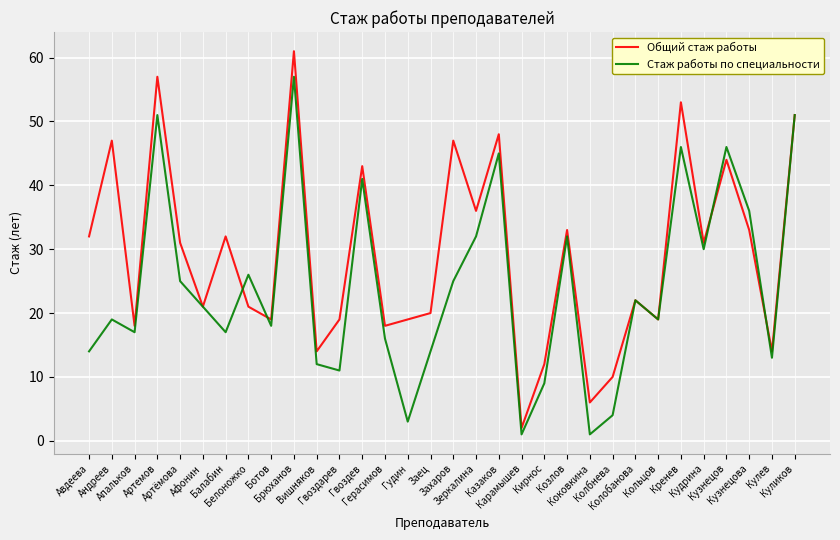

At which category does Стаж работы по специальности reach its first local peak?

Андреев